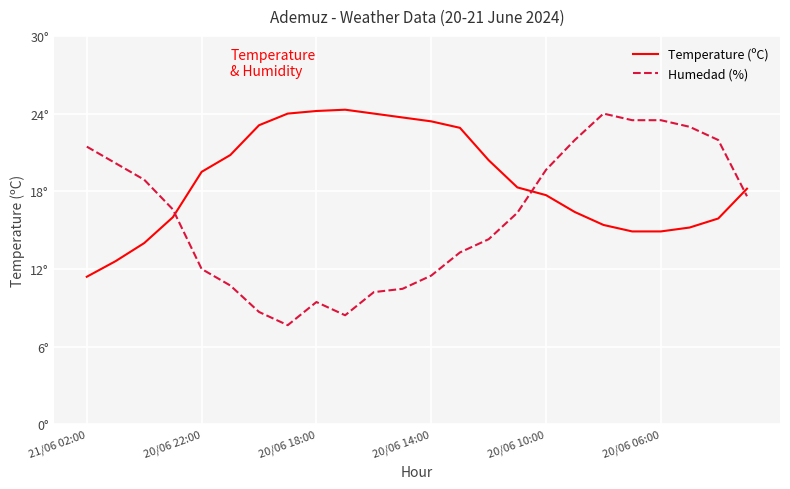

Reading left to right, what are all the values shown in this chart?

Temperature (ºC): 11.4	12.6	14.0	16.0	19.5	20.8	23.1	24.0	24.2	24.3	24.0	23.7	23.4	22.9	20.4	18.3	17.7	16.4	15.4	14.9	14.9	15.2	15.9	18.2
Humedad (%): 21.4	20.2	18.9	16.6	12.0	10.7	8.7	7.7	9.4	8.4	10.2	10.5	11.5	13.3	14.3	16.3	19.7	22.0	24.0	23.5	23.5	23.0	22.0	17.6